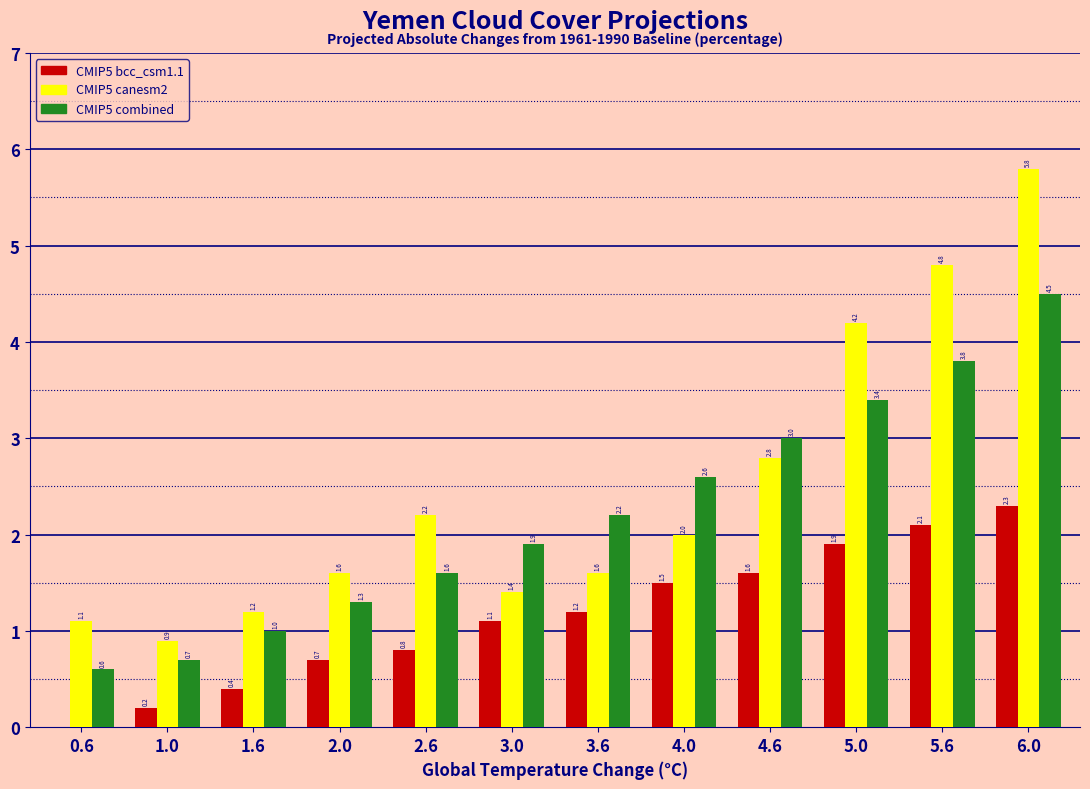

Reading left to right, extract all data points from this chart.

CMIP5 bcc_csm1.1: 0.6=0.0	1.0=0.2	1.6=0.4	2.0=0.7	2.6=0.8	3.0=1.1	3.6=1.2	4.0=1.5	4.6=1.6	5.0=1.9	5.6=2.1	6.0=2.3
CMIP5 canesm2: 0.6=1.1	1.0=0.9	1.6=1.2	2.0=1.6	2.6=2.2	3.0=1.4	3.6=1.6	4.0=2.0	4.6=2.8	5.0=4.2	5.6=4.8	6.0=5.8
CMIP5 combined: 0.6=0.6	1.0=0.7	1.6=1.0	2.0=1.3	2.6=1.6	3.0=1.9	3.6=2.2	4.0=2.6	4.6=3.0	5.0=3.4	5.6=3.8	6.0=4.5